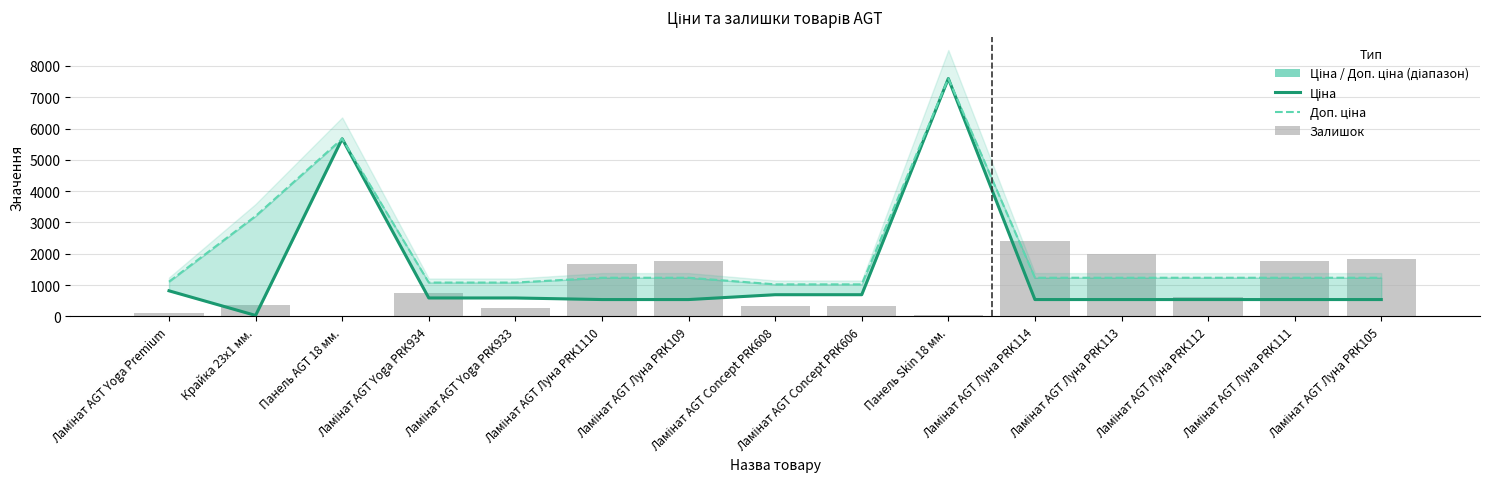

Is the value of Залишок at Ламінат AGT Concept PRK606 greater than the value of Ціна at Ламінат AGT Луна PRK114?

No